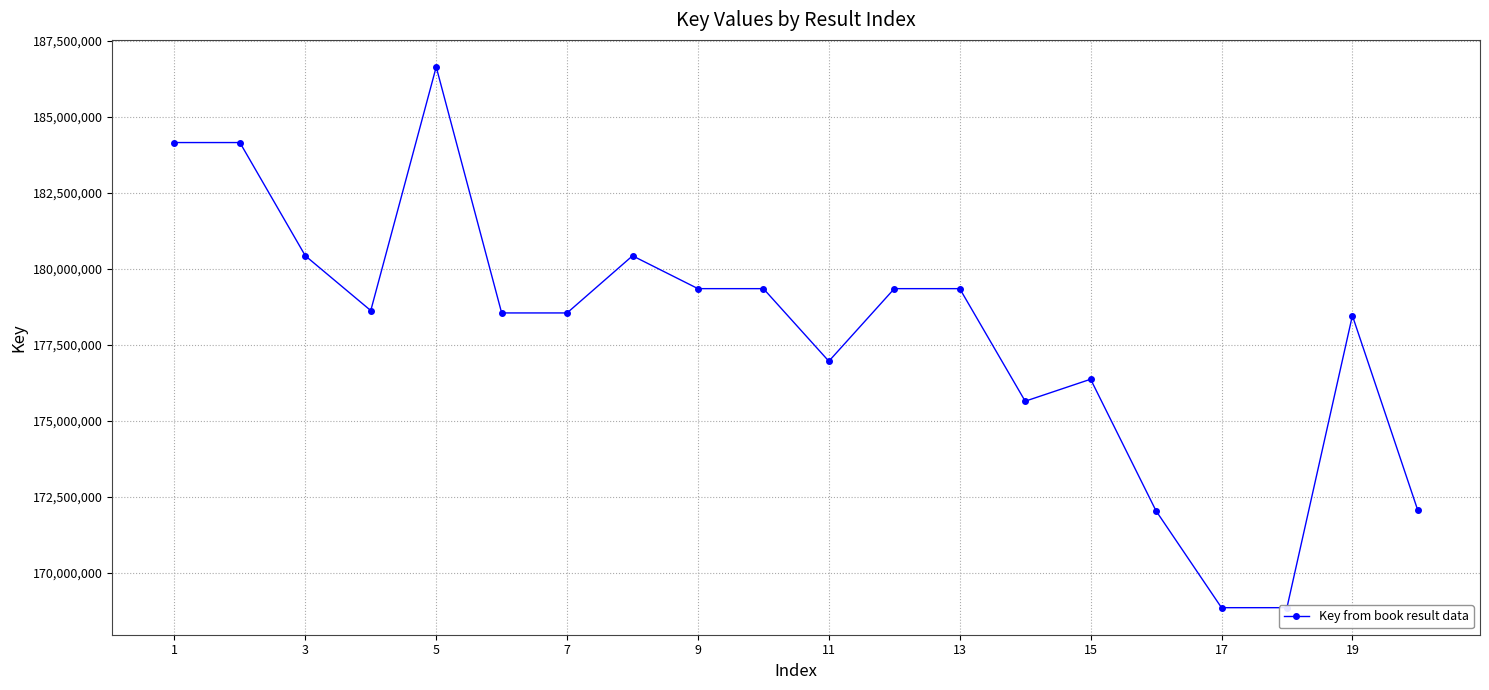

Reading left to right, extract all data points from this chart.

184162928	184162890	180436443	178634526	186651175	178556759	178556721	180436368	179355968	179355894	176968237	179355857	179355931	175652560	176375448	172043600	168858925	168858774	178468192	172057938